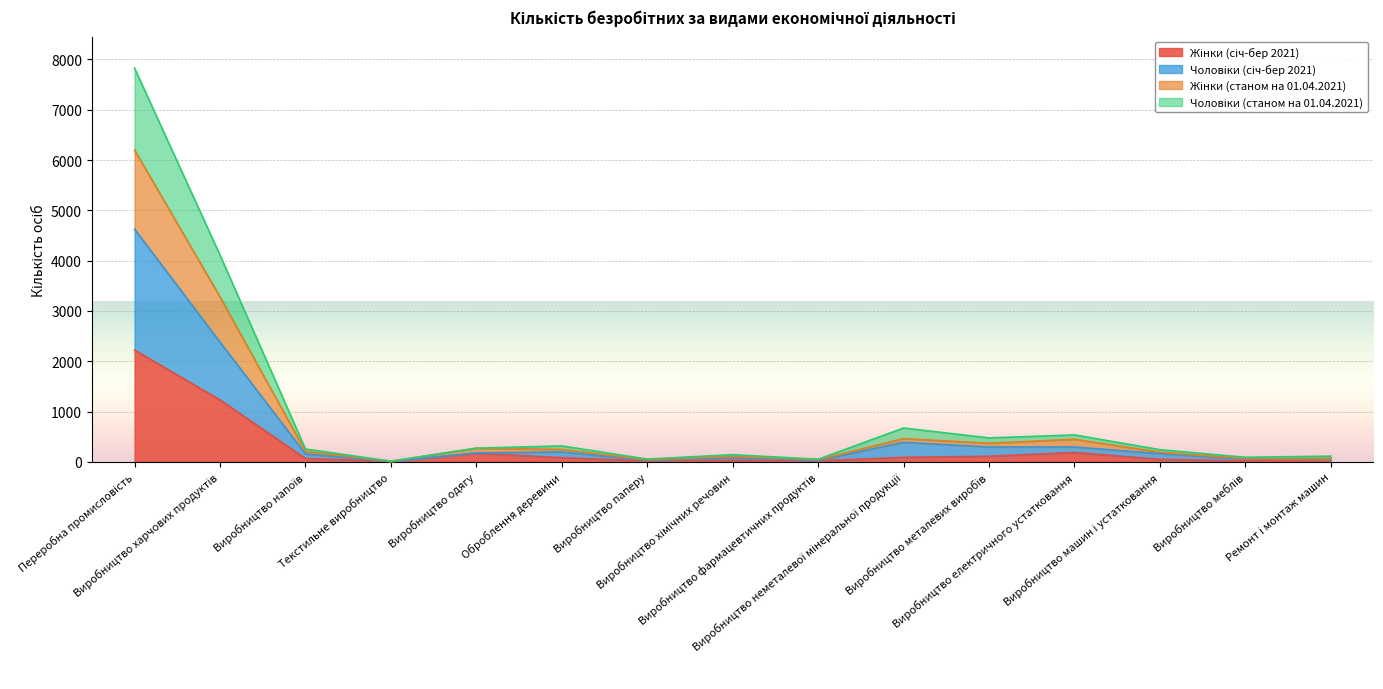

What is the value of the Чоловіки (січ-бер 2021) point at the 8th from the left?

84